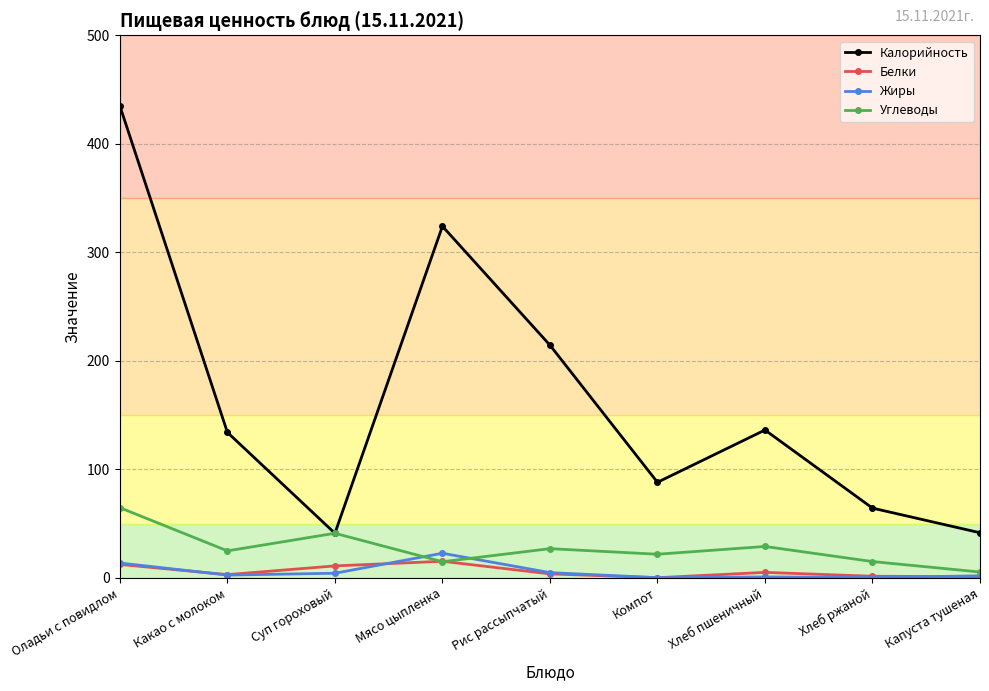

How many data points does each series have?

9